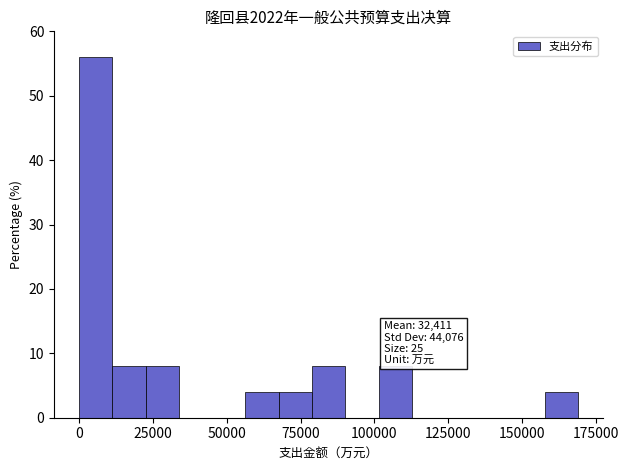

Read against the x-axis, roughly where is the centre of the tallest bar?

5000